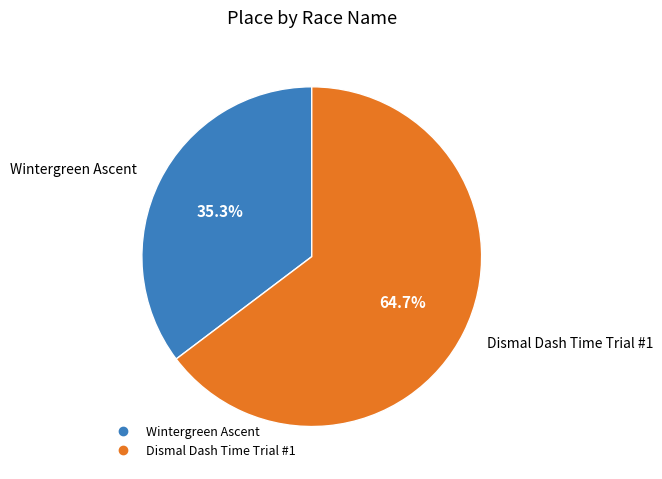

To the nearest percent, what is the combined percentage of Wintergreen Ascent and Dismal Dash Time Trial #1?

100%